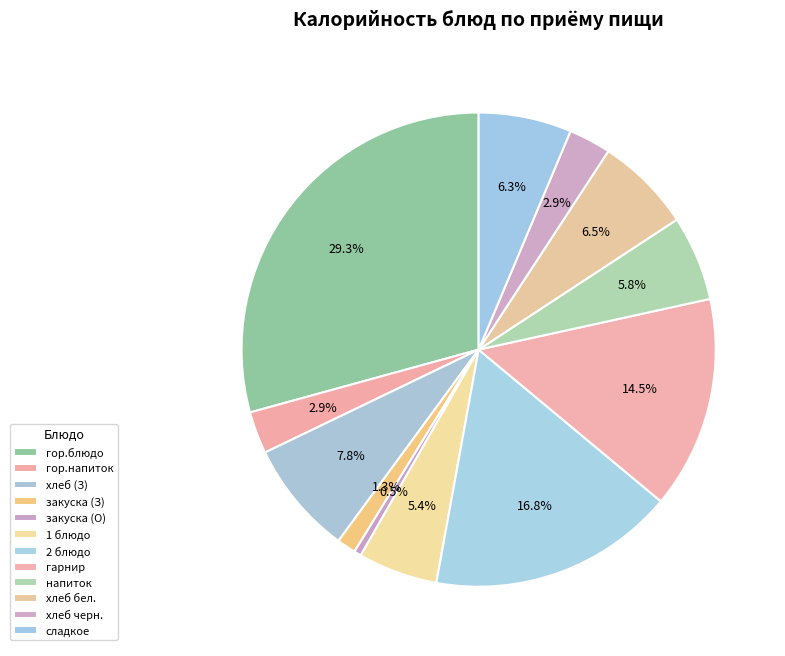

Count the number of slices in the pie.

12